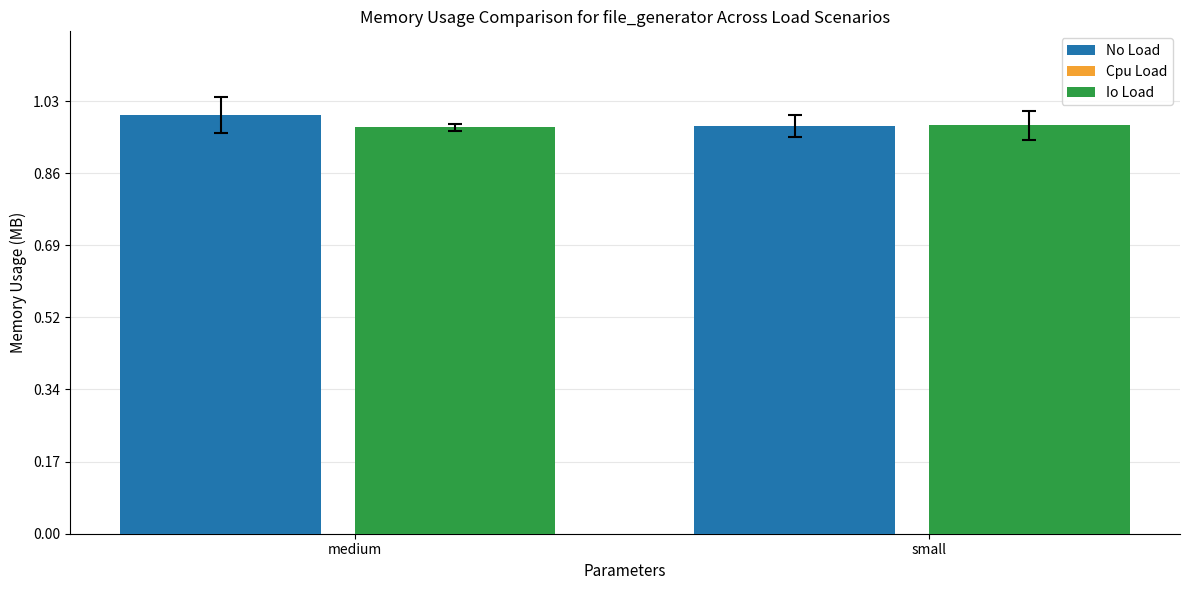

Does the chart contain stacked bars?

No